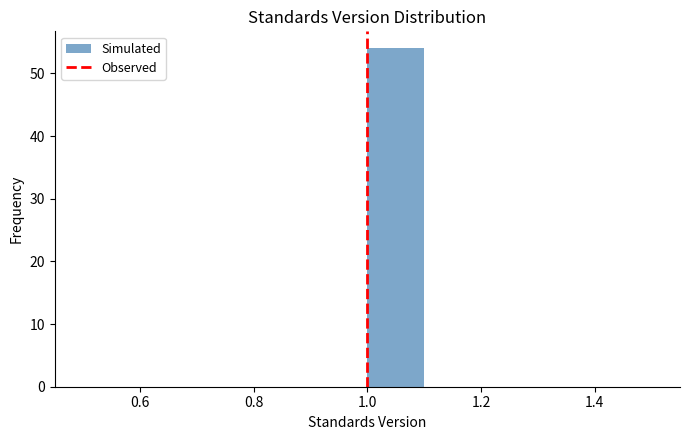

Over which range of the x-axis is the bar tallest?

1.0 to 1.1